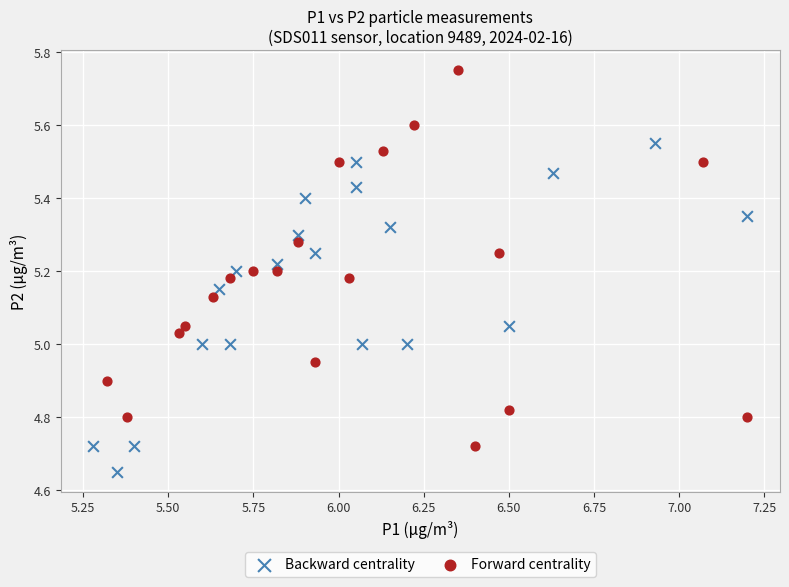

What are all the series names shown in the legend?

Backward centrality, Forward centrality